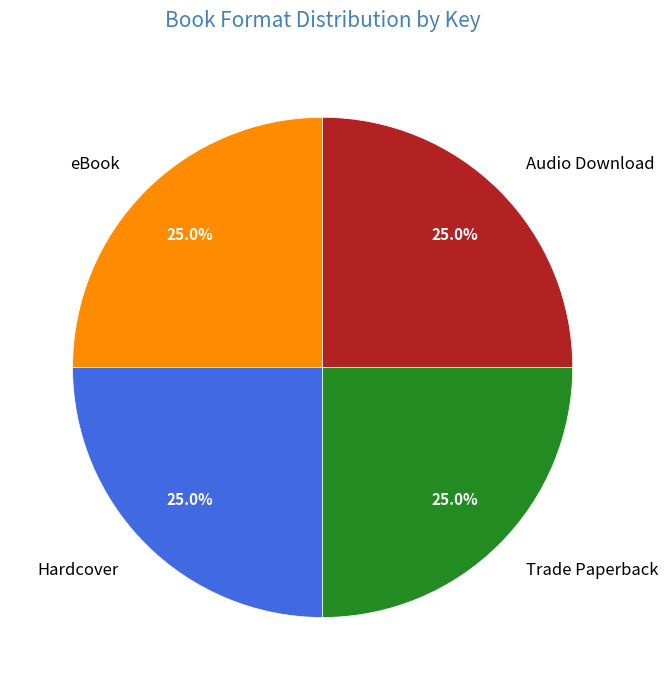

What portion of the pie excludes Trade Paperback?

75.0%